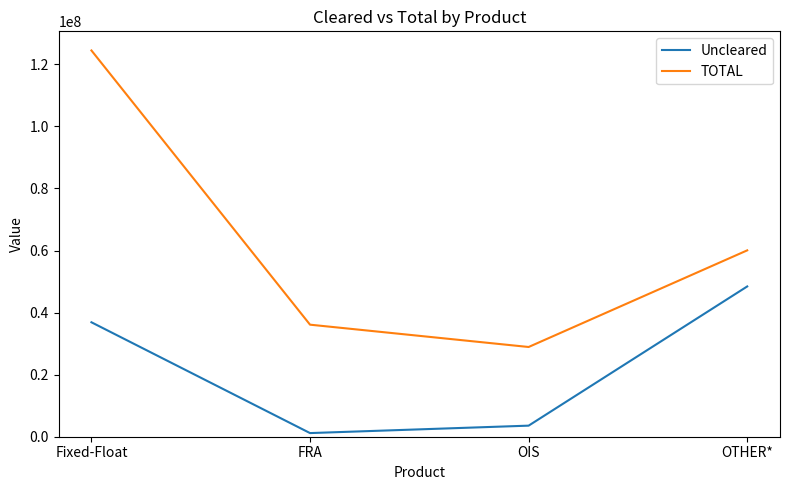

At how many categories does at least one series exceed 78648454?

1